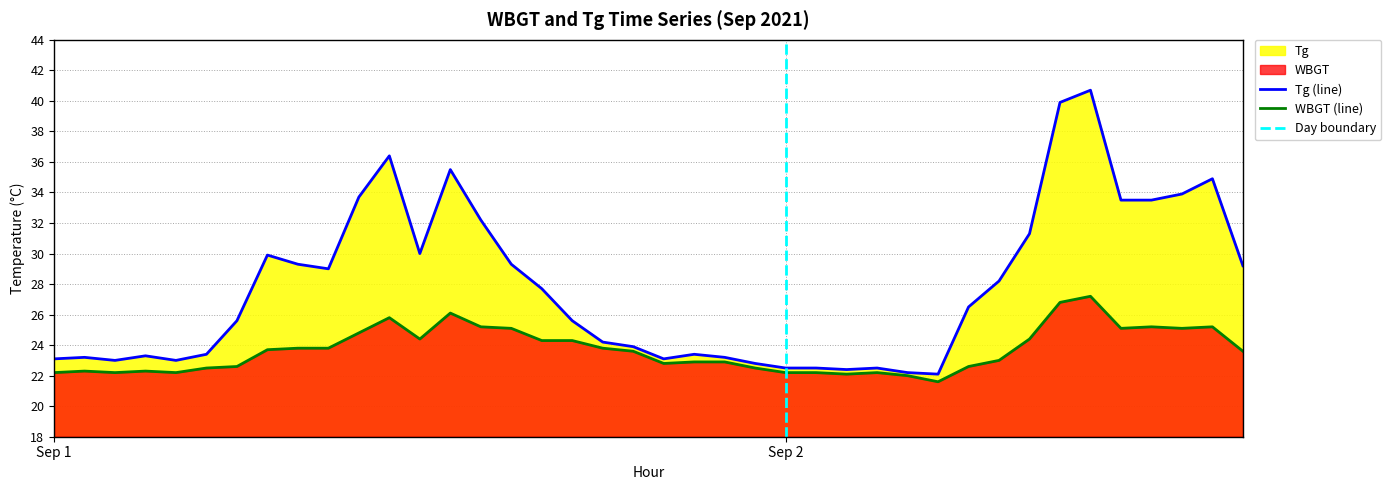

How many lines are shown in the chart?

2